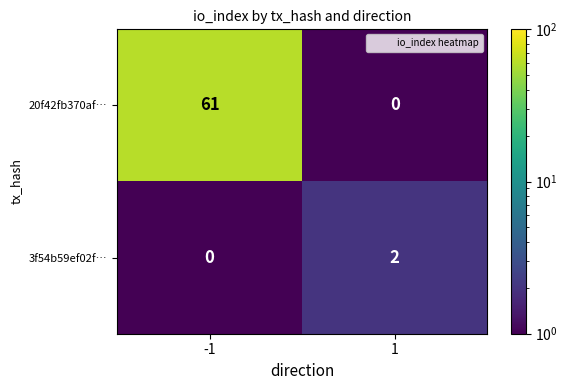

What is the difference between the 20f42fb370af… values at 1 and -1?

61